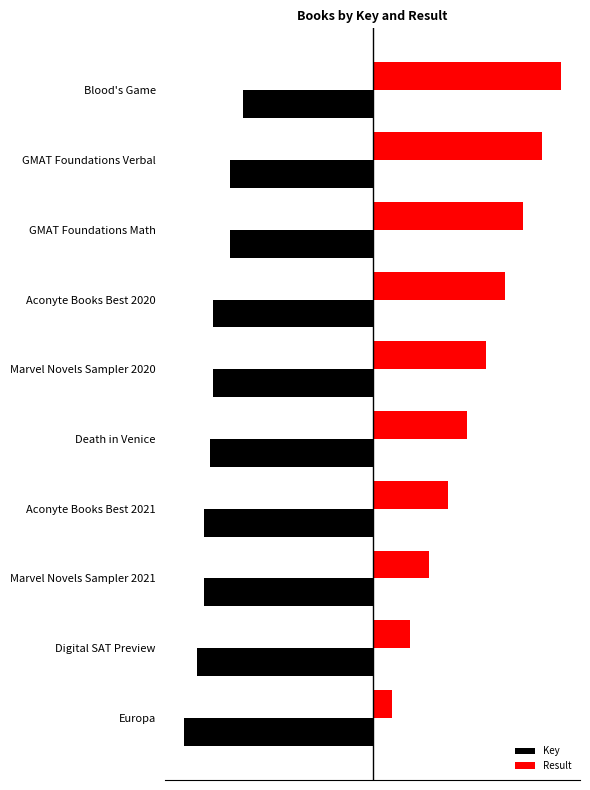

What are all the series names shown in the legend?

Key, Result